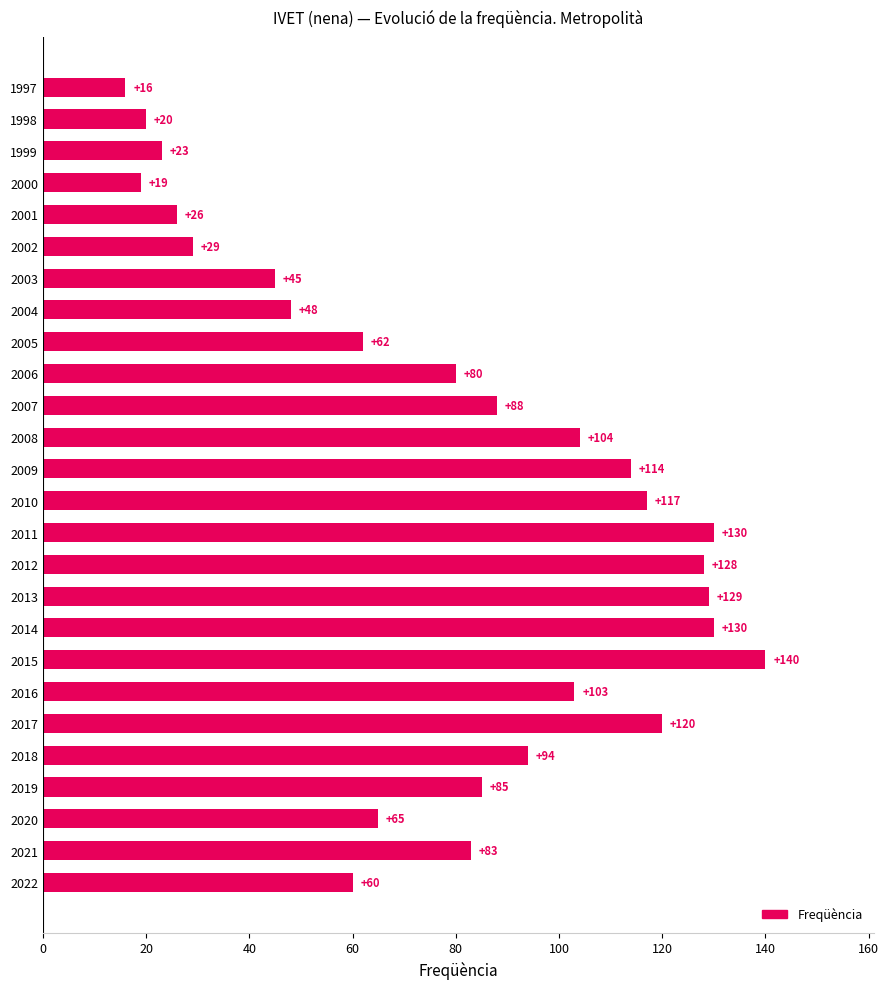

What is the average value?

79